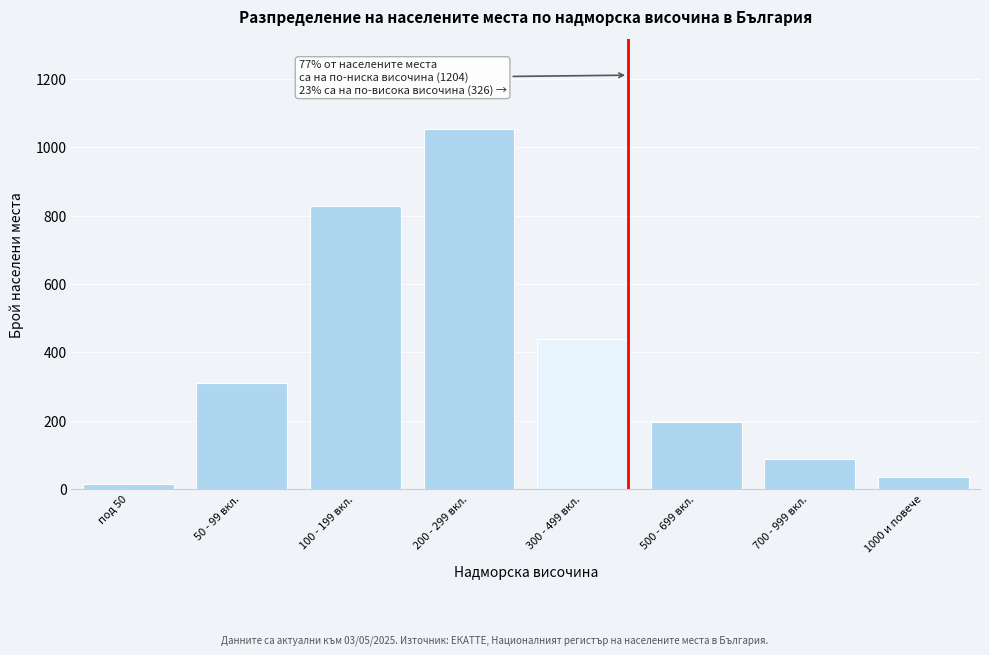

Reading left to right, what are all the values shown in this chart?

14	312	827	1053	438	198	89	37